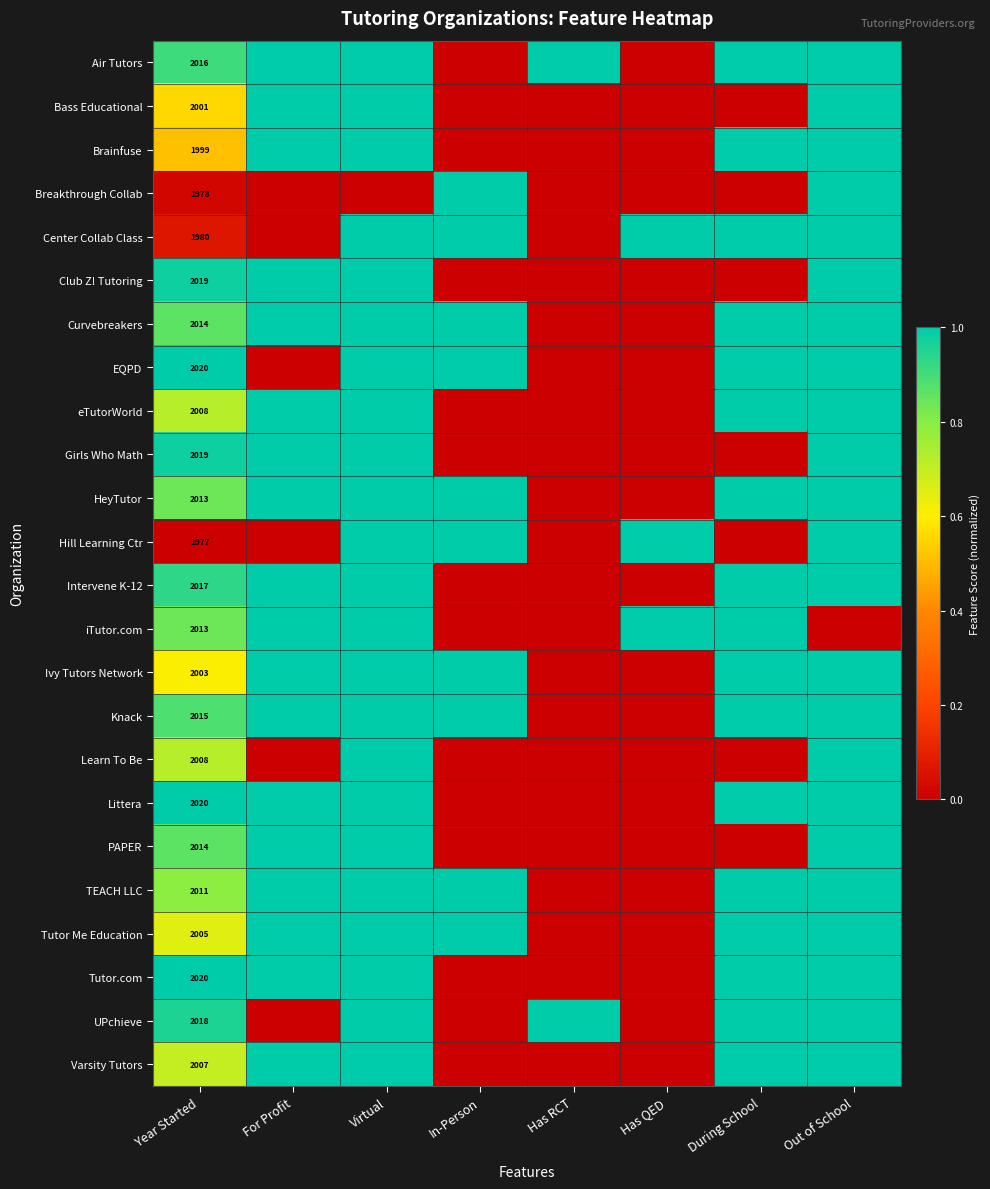

What is the greatest value displayed?

1.0